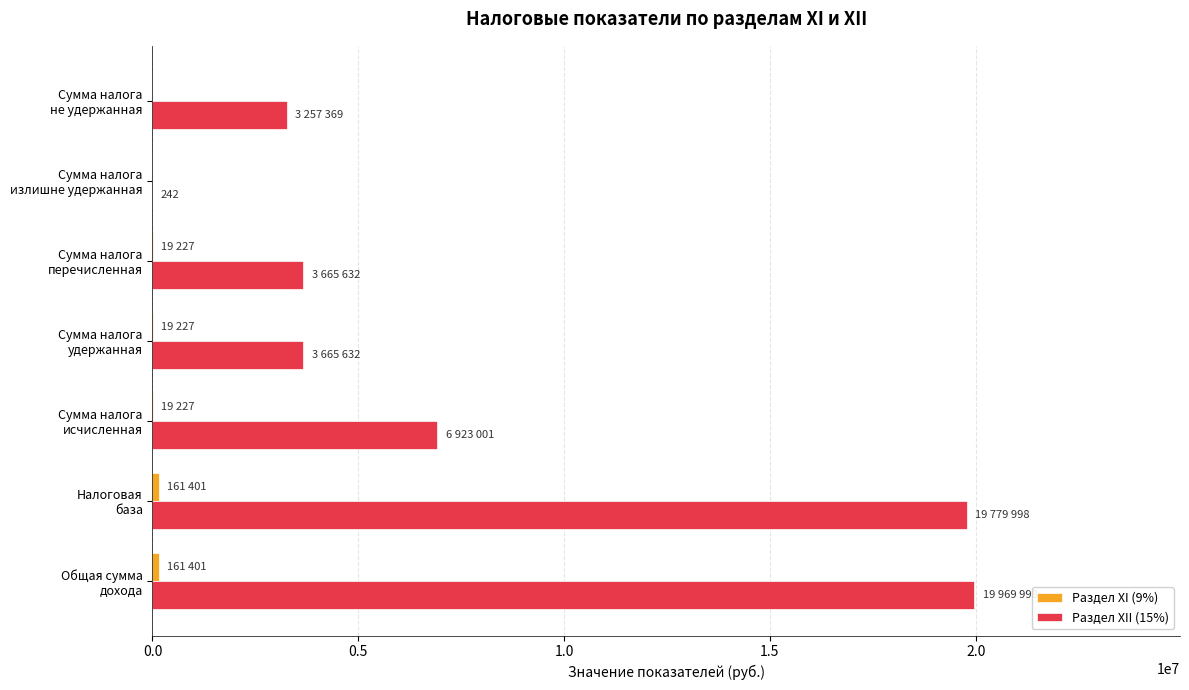

What is the maximum value shown in the chart?

19969998